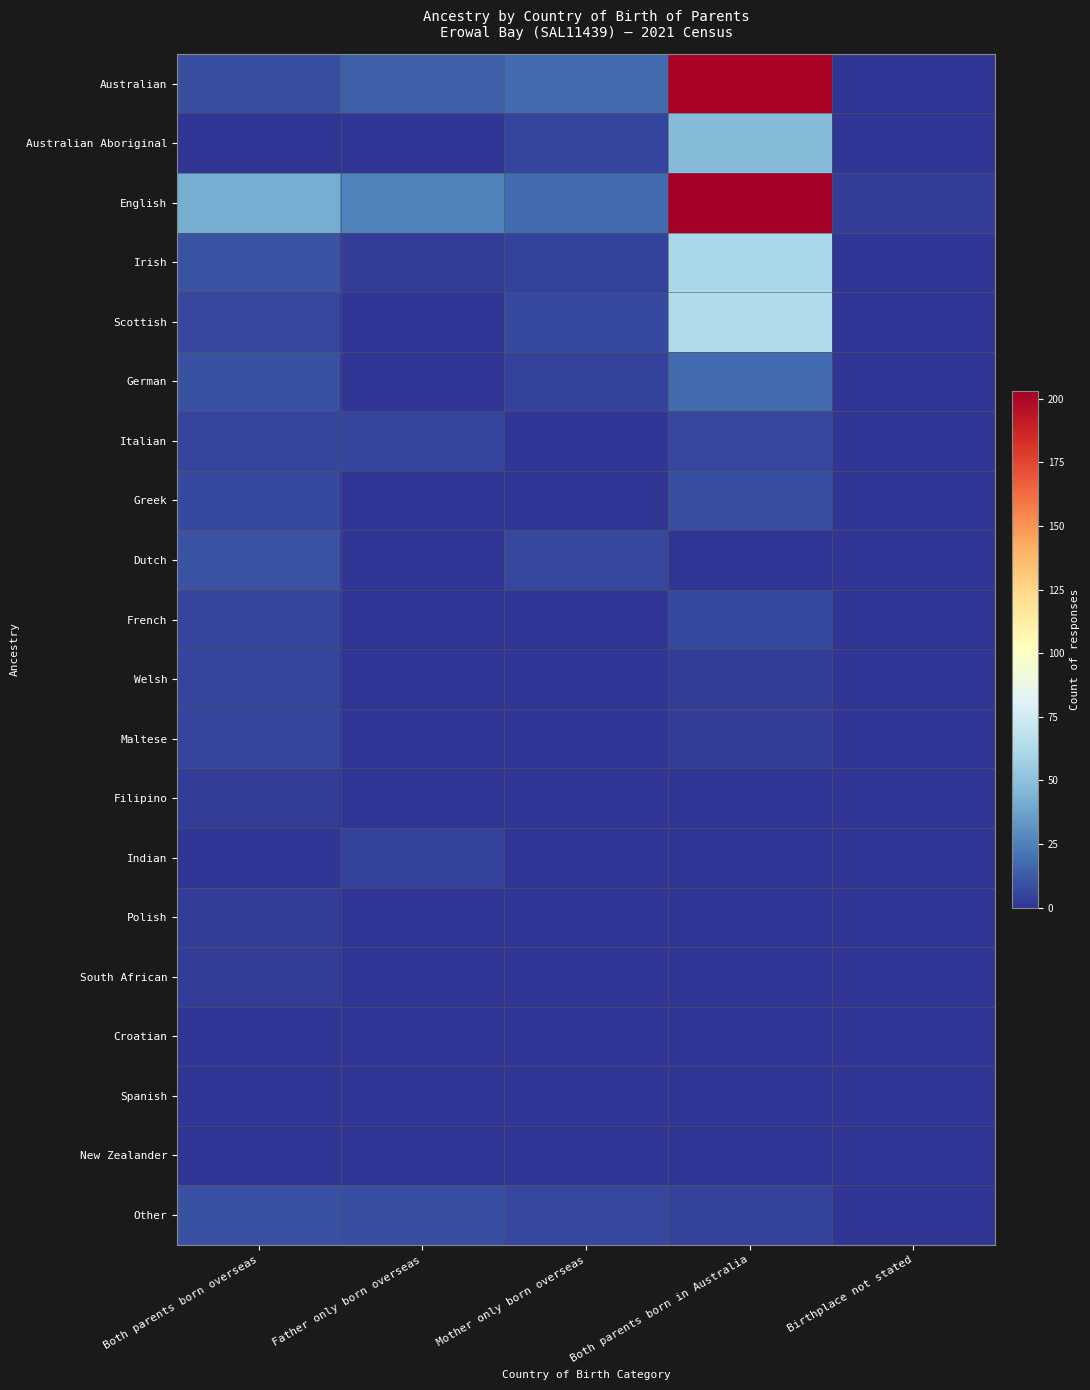

Which series changed the most between Mother only born overseas and Birthplace not stated?

Australian